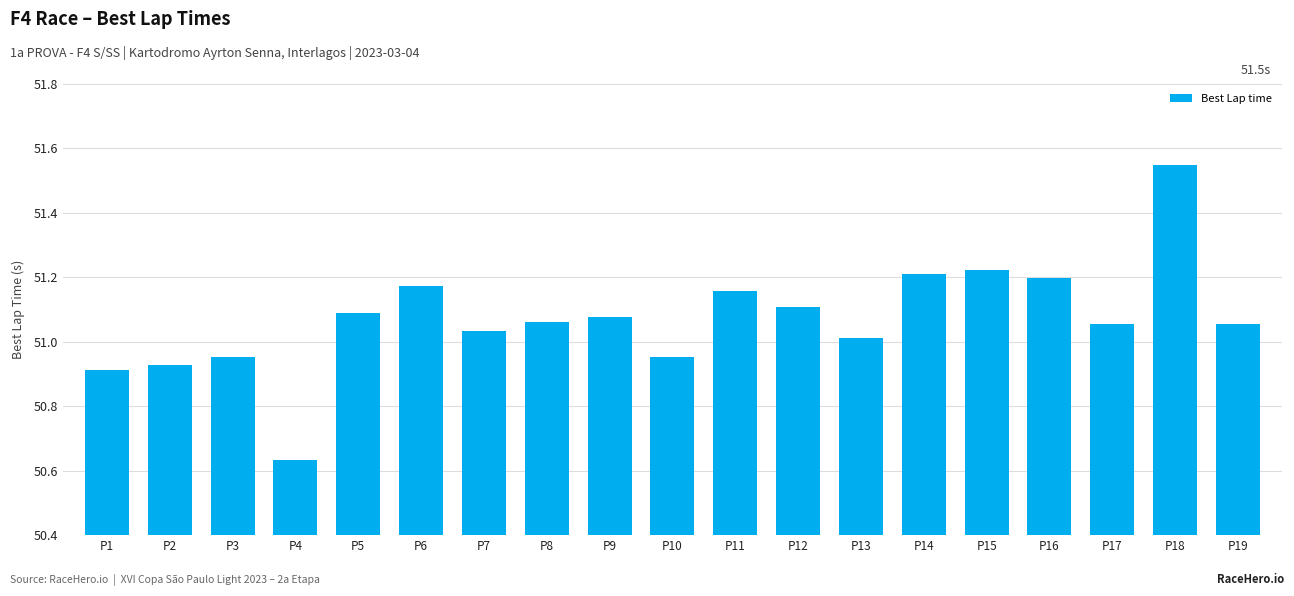

Approximately how many times larger is the value at P3 compared to P9?

1.0